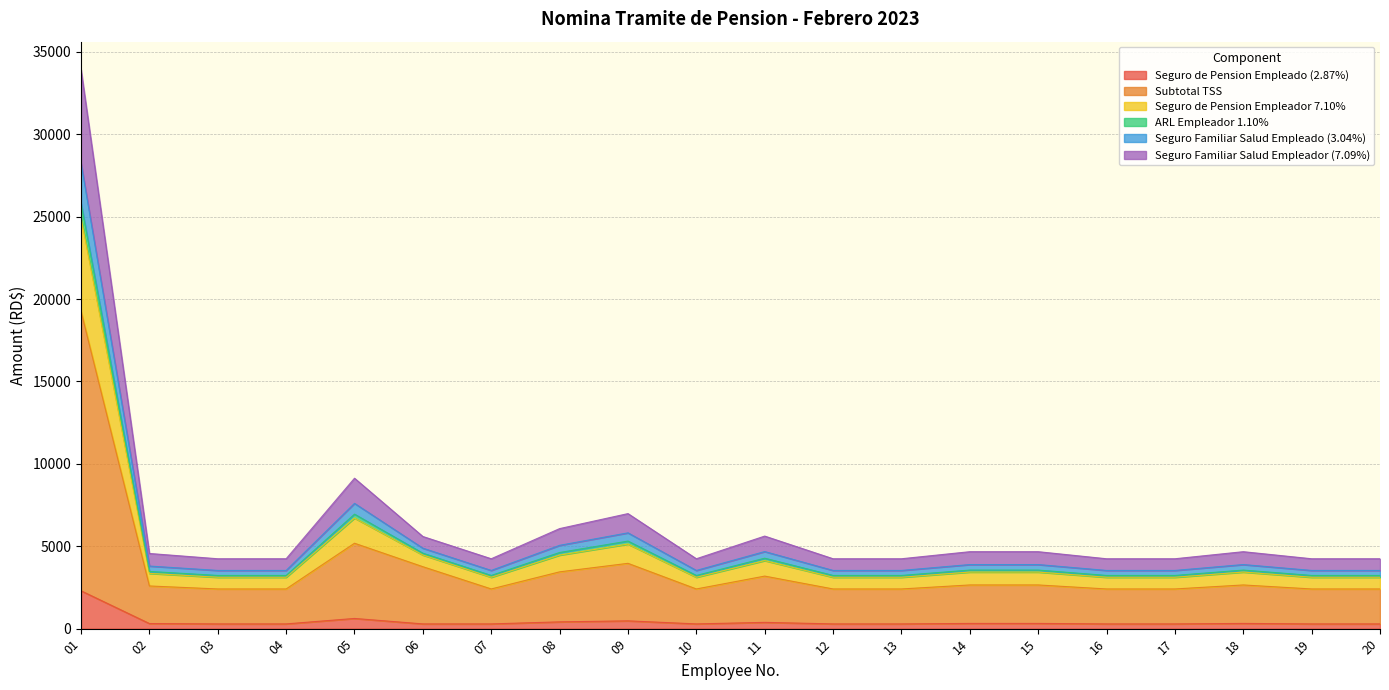

What is the greatest value displayed?

33920.0